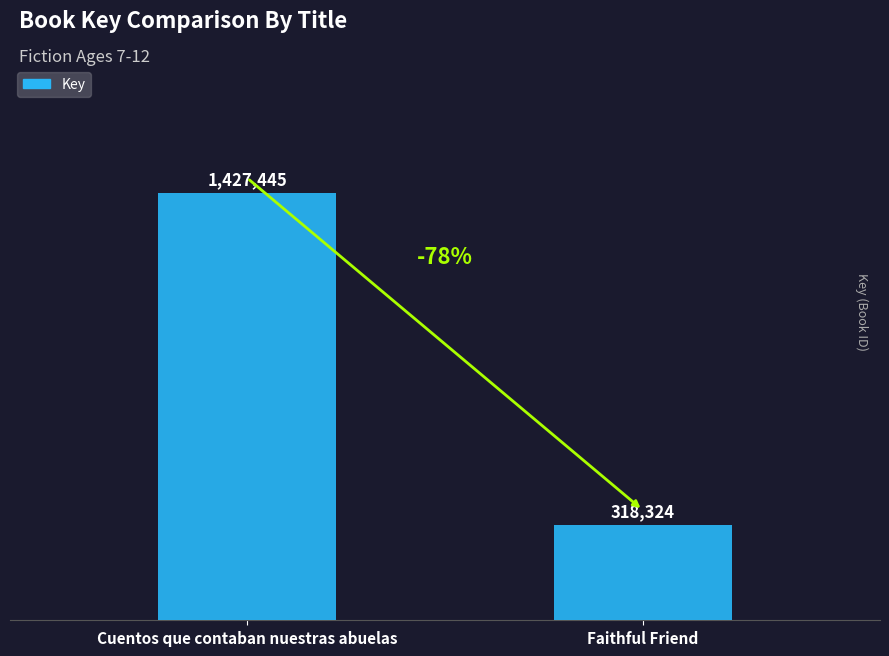

List the labels in order of value, largest first.

Cuentos que contaban nuestras abuelas, Faithful Friend